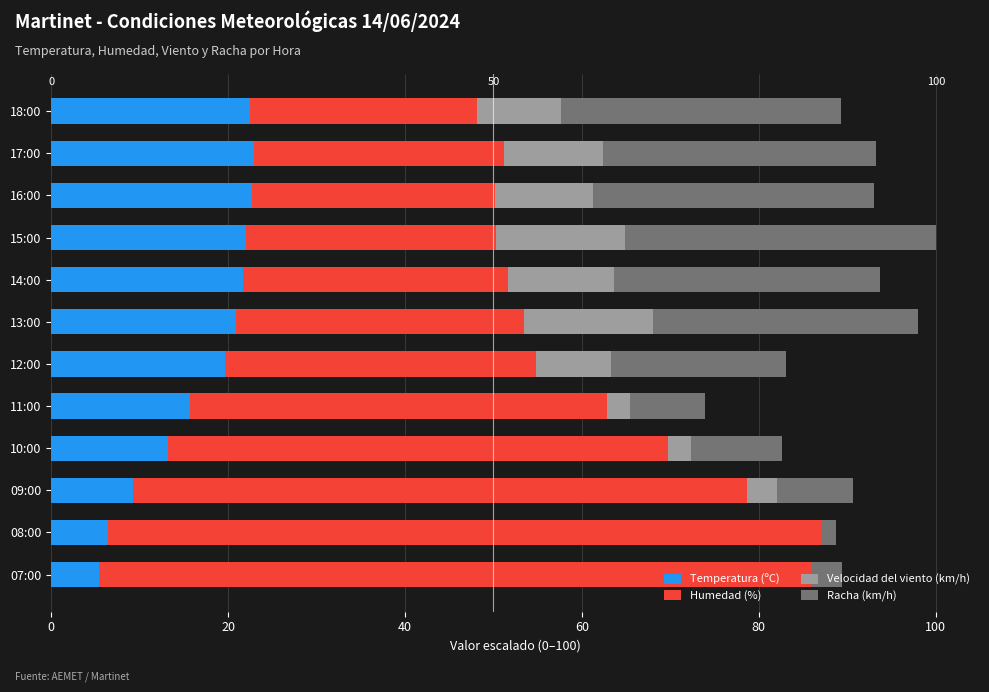

True or false: Temperatura (ºC) has a value of 10.4 at 17:00.

False